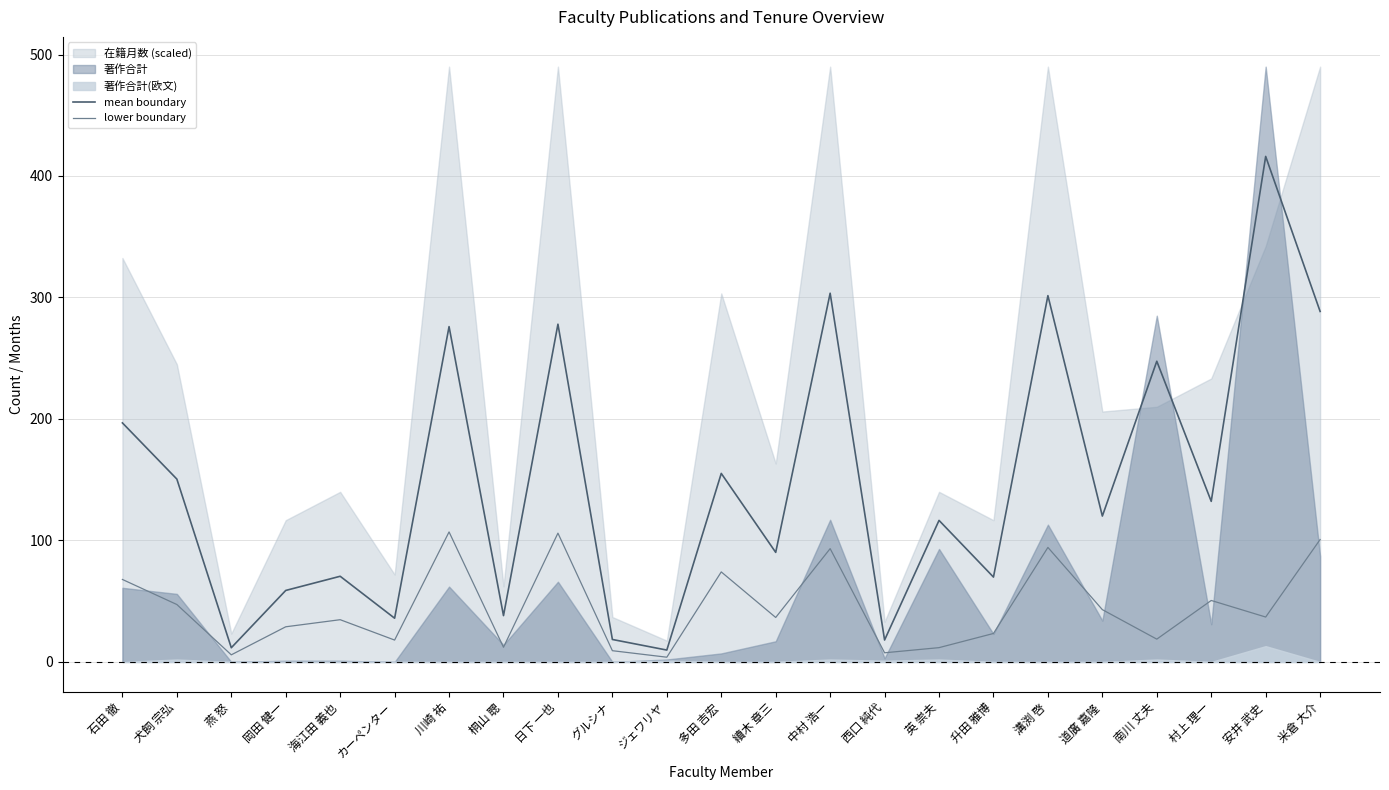

What is the spread (max minus min) of values at 海江田 義也?

35.8